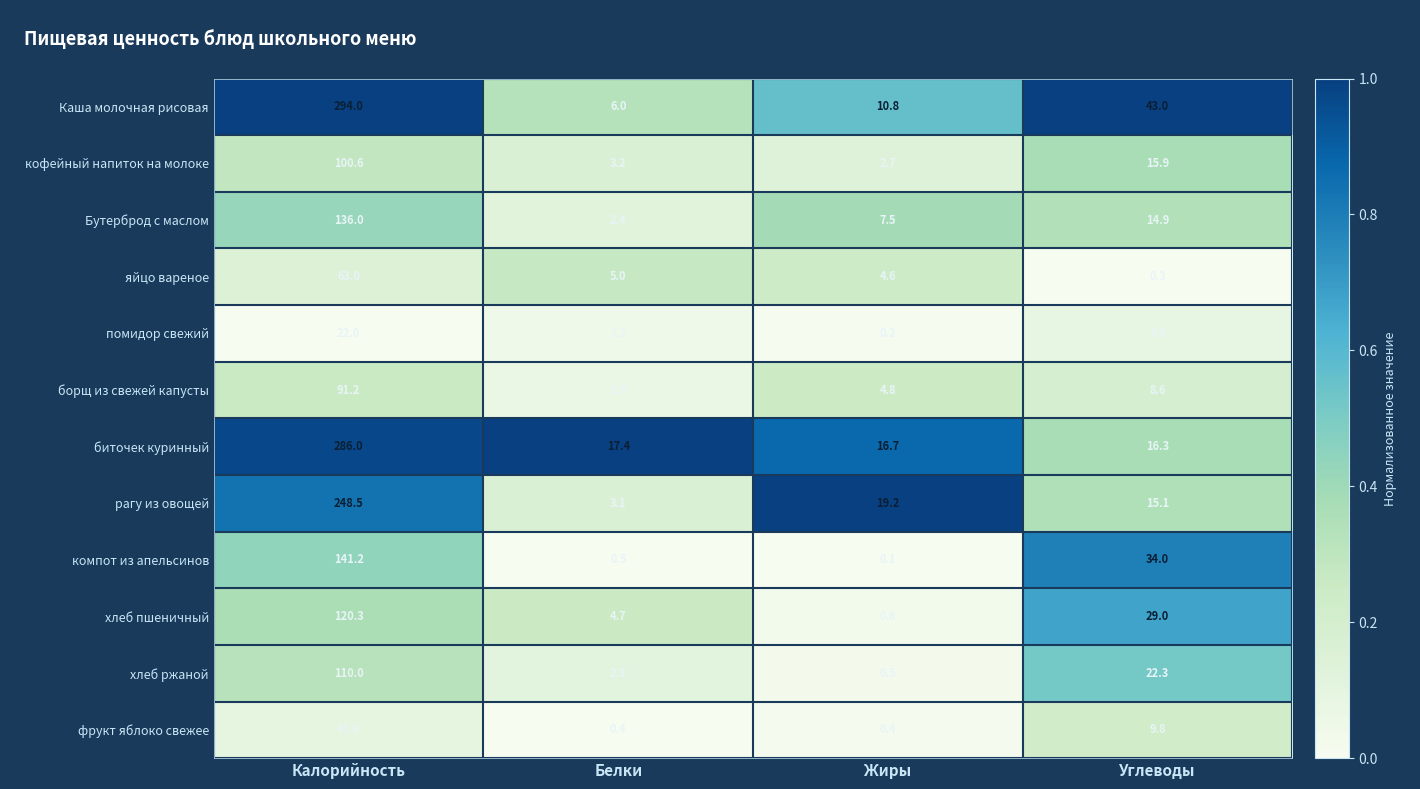

At how many categories does at least one series exceed 0?

4